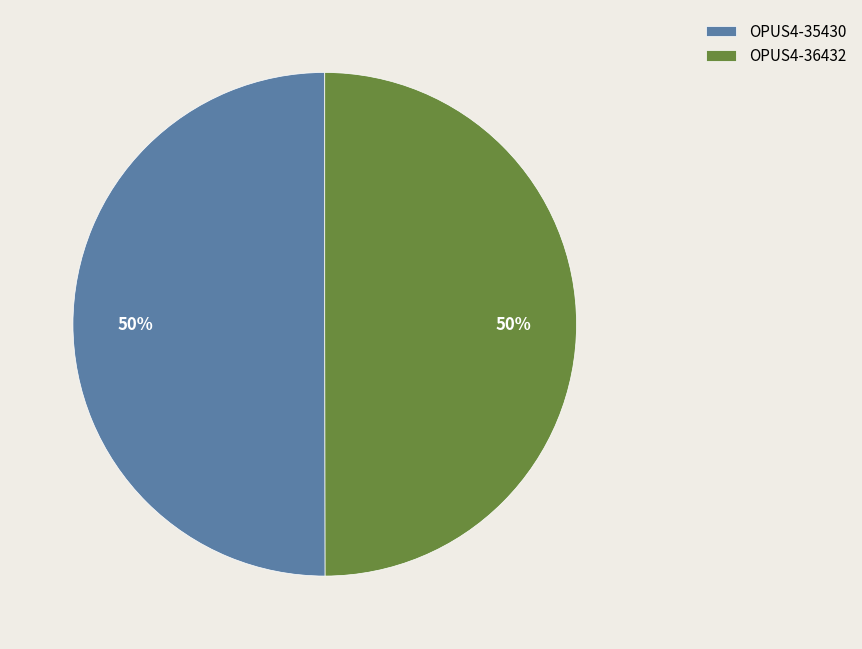

What percentage is the OPUS4-35430 slice, to the nearest percent?

50%